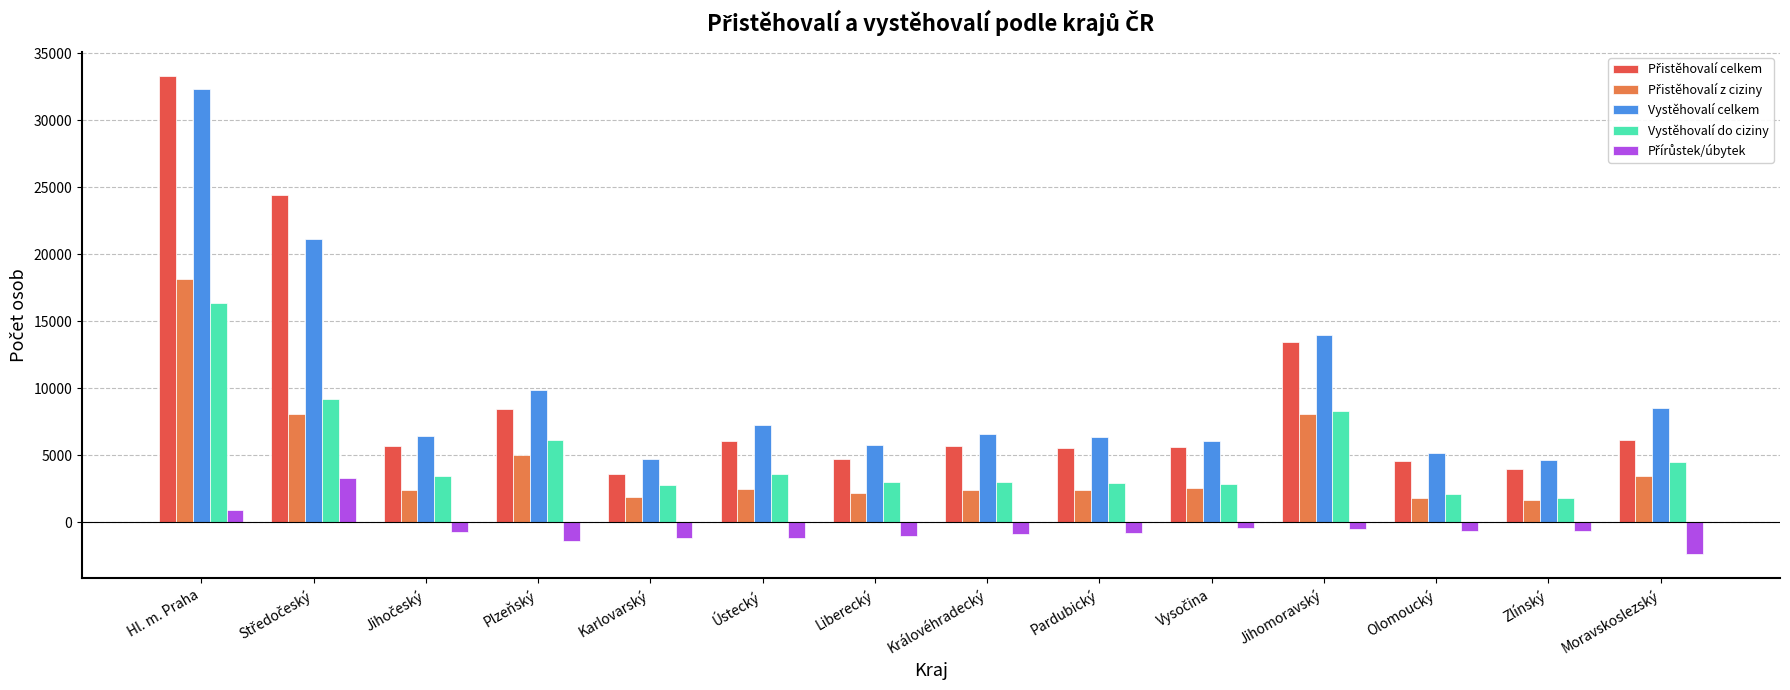

Is it true that Vystěhovalí do ciziny equals 8339 at Jihomoravský?

True